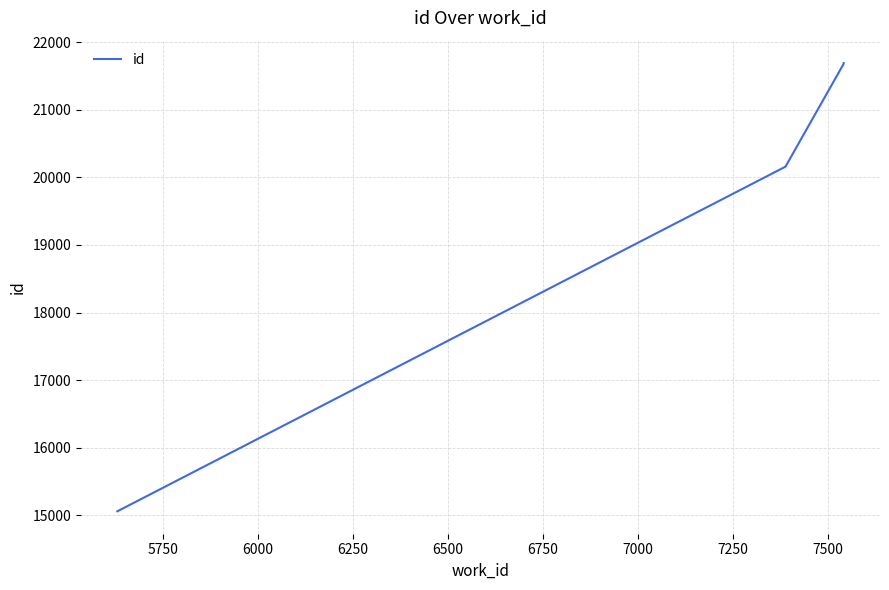

Does the chart display data point markers on the line(s)?

No